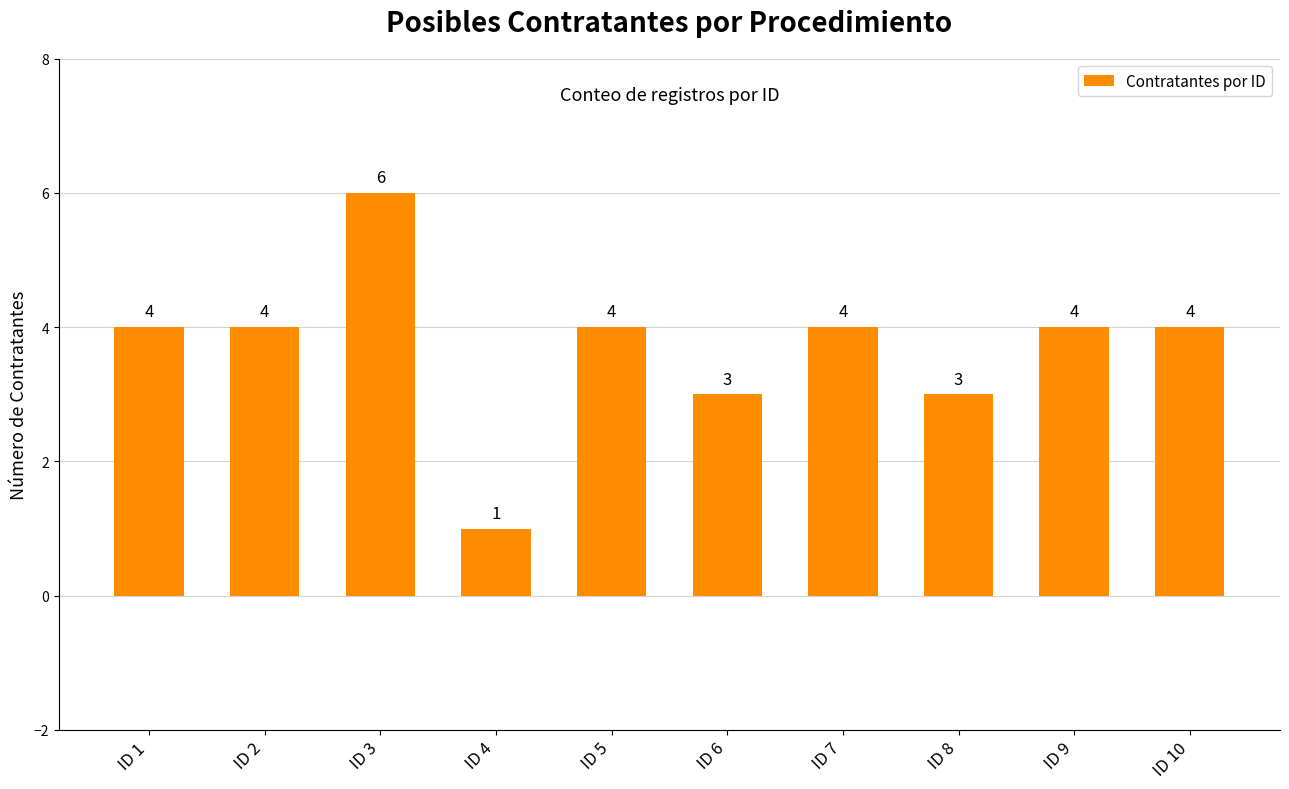

What is the value of the 7th bar from the left?

4